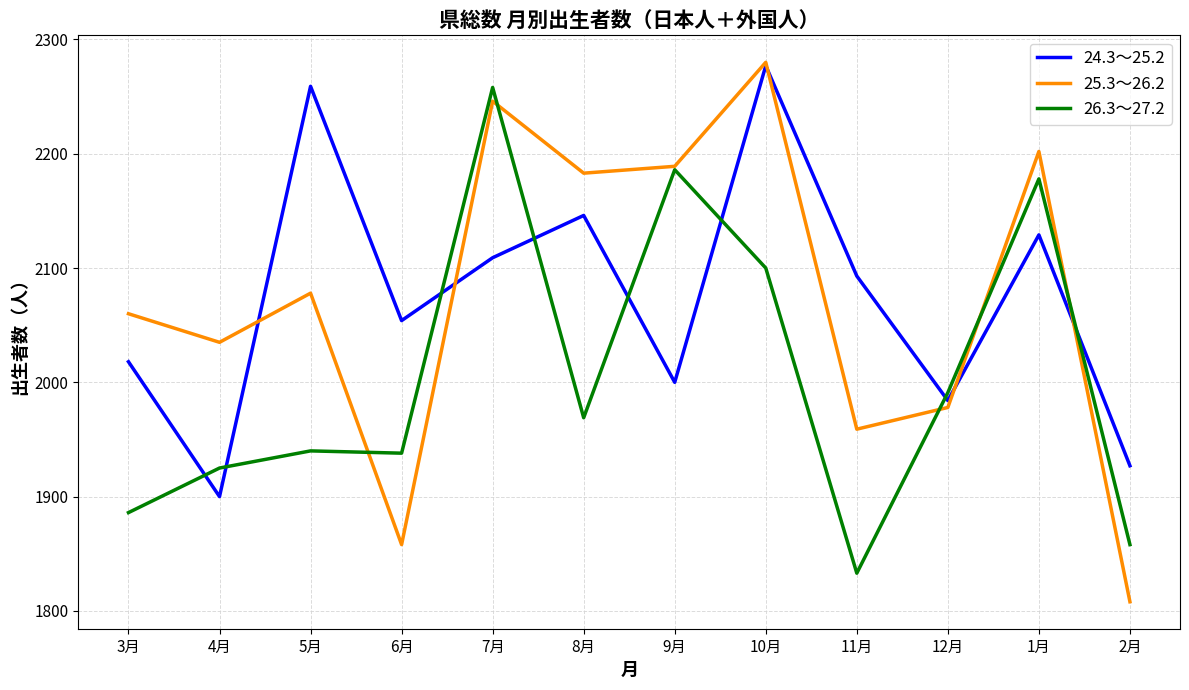

At how many categories does at least one series exceed 2012?

10